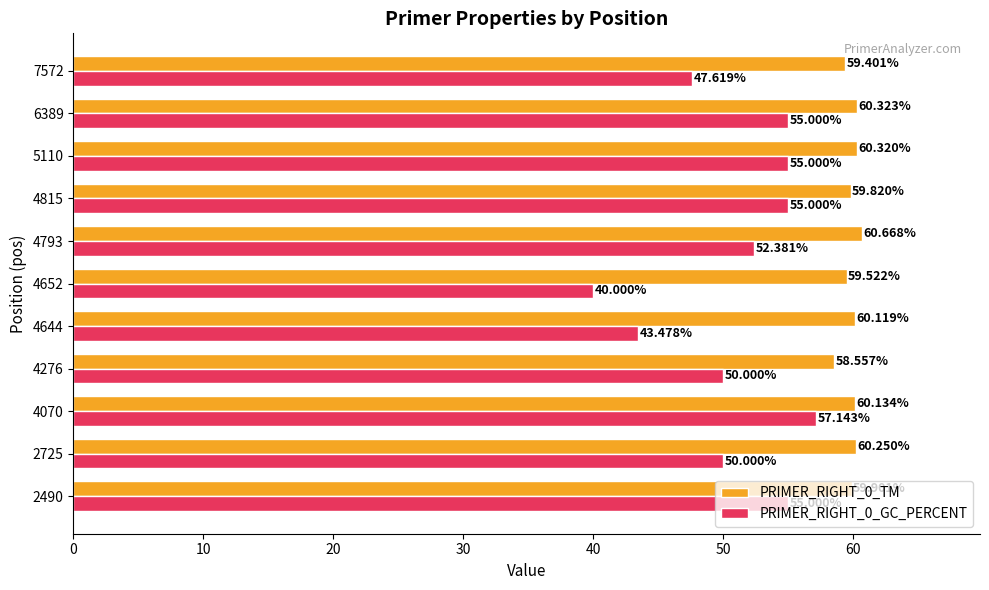

Rank the series by their maximum value, from highest to lowest.

PRIMER_RIGHT_0_TM, PRIMER_RIGHT_0_GC_PERCENT